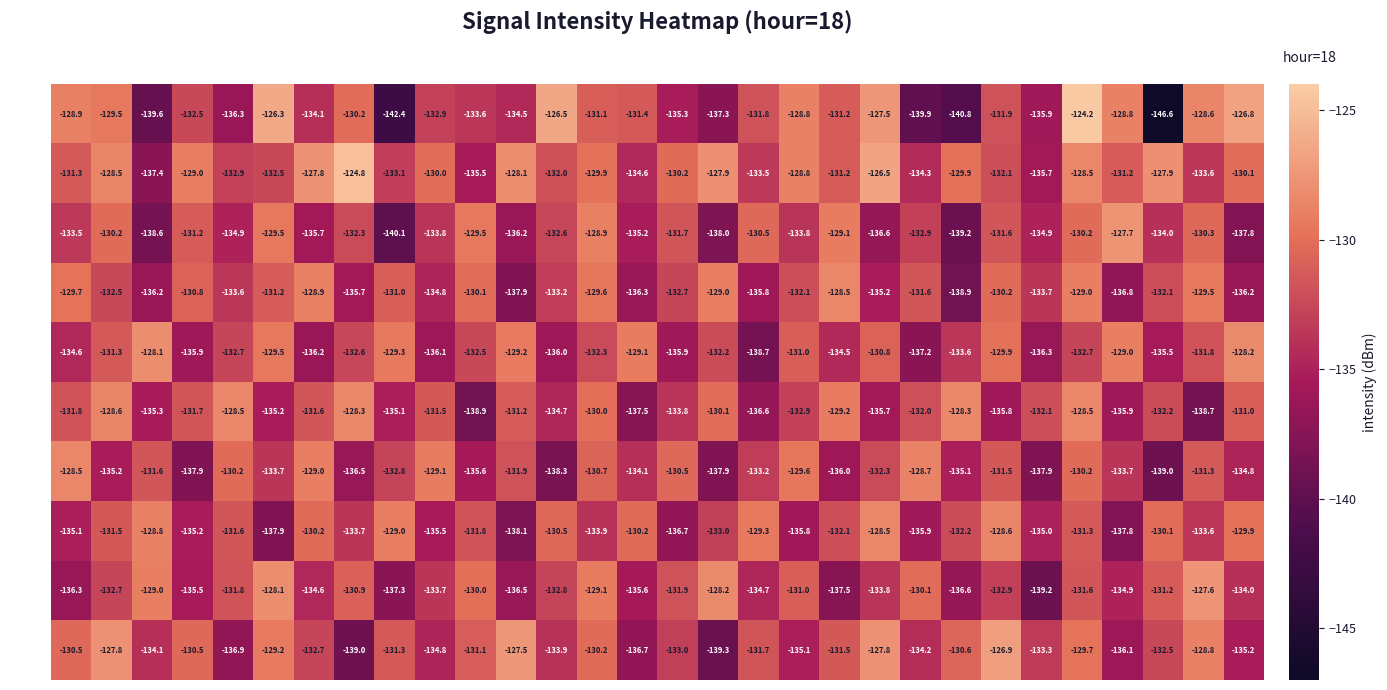

Is it true that min 2 equals -134.0 at s54?

True